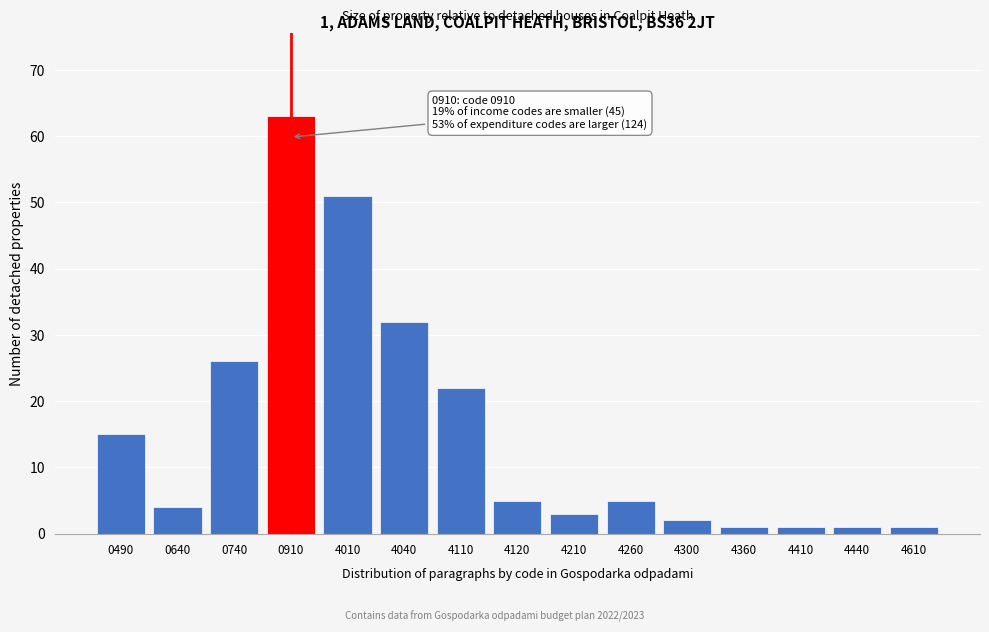

Reading left to right, what are all the values shown in this chart?

0490=15	0640=4	0740=26	0910=63	4010=51	4040=32	4110=22	4120=5	4210=3	4260=5	4300=2	4360=1	4410=1	4440=1	4610=1